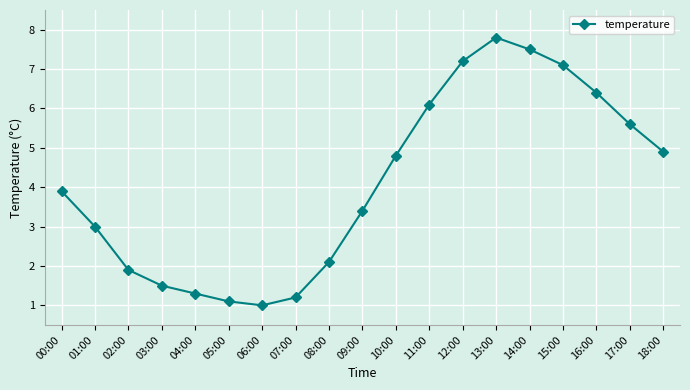

What is the difference between the values at 02:00 and 05:00?

0.8